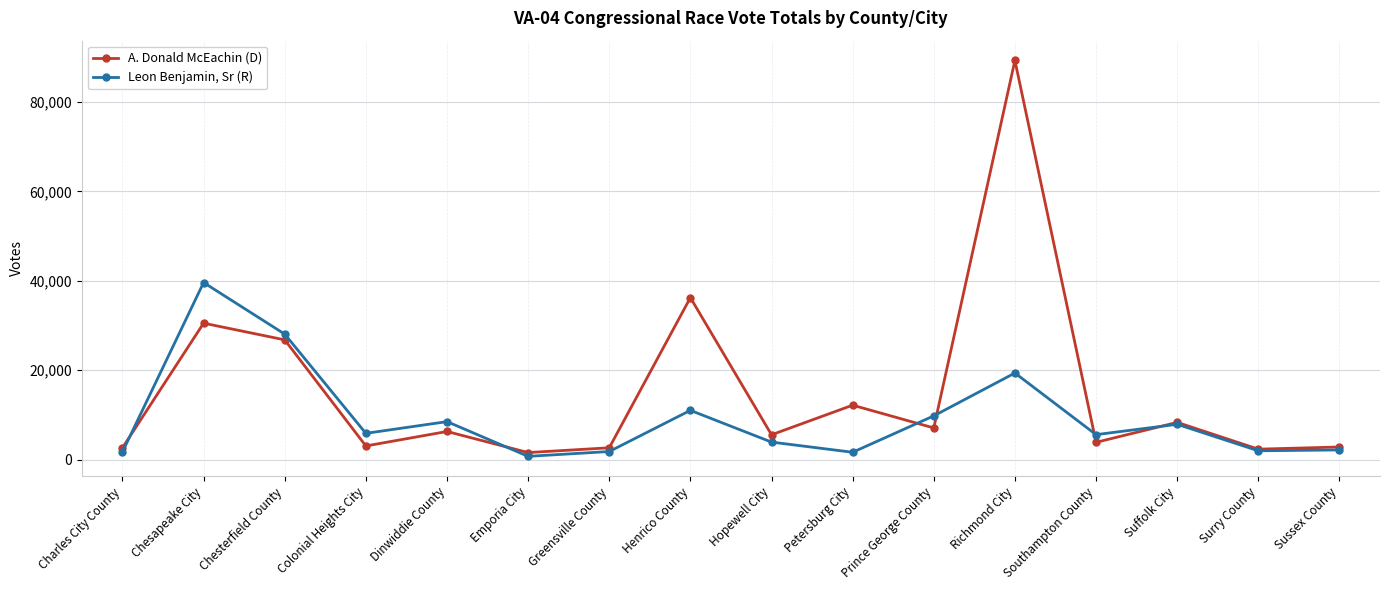

How many interior local peaks does the Leon Benjamin, Sr (R) series have?

5